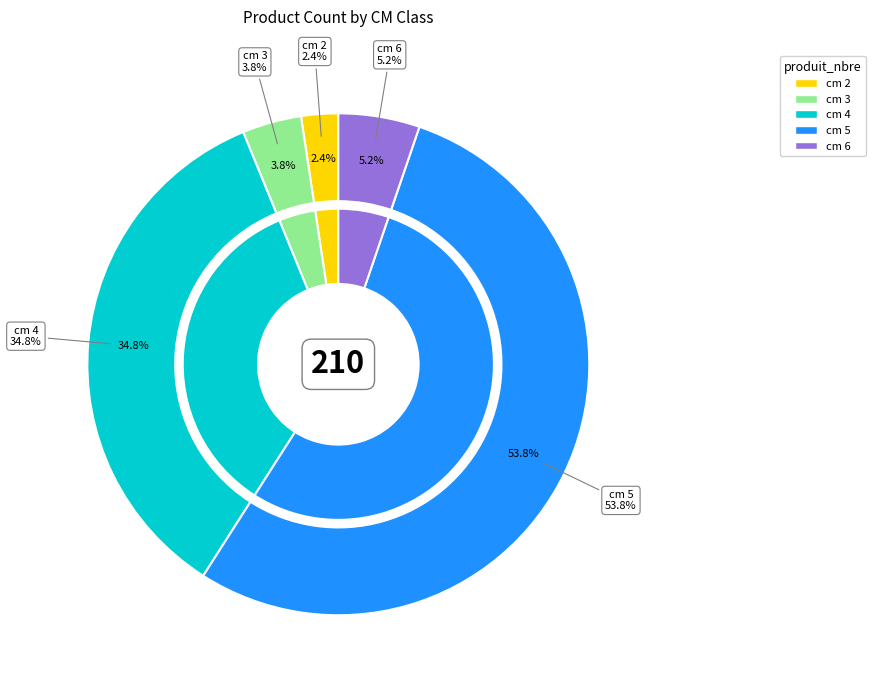

Does any single category account for the majority?

Yes